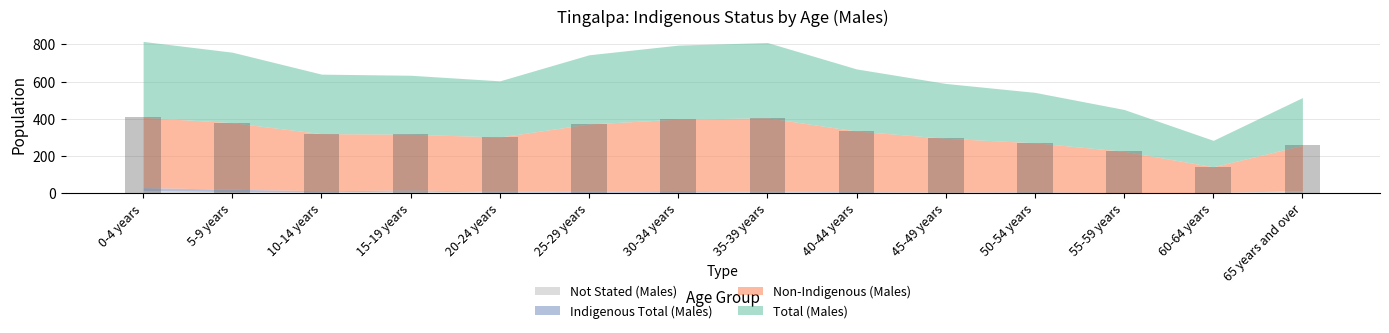

Count the number of data series in this chart.

1